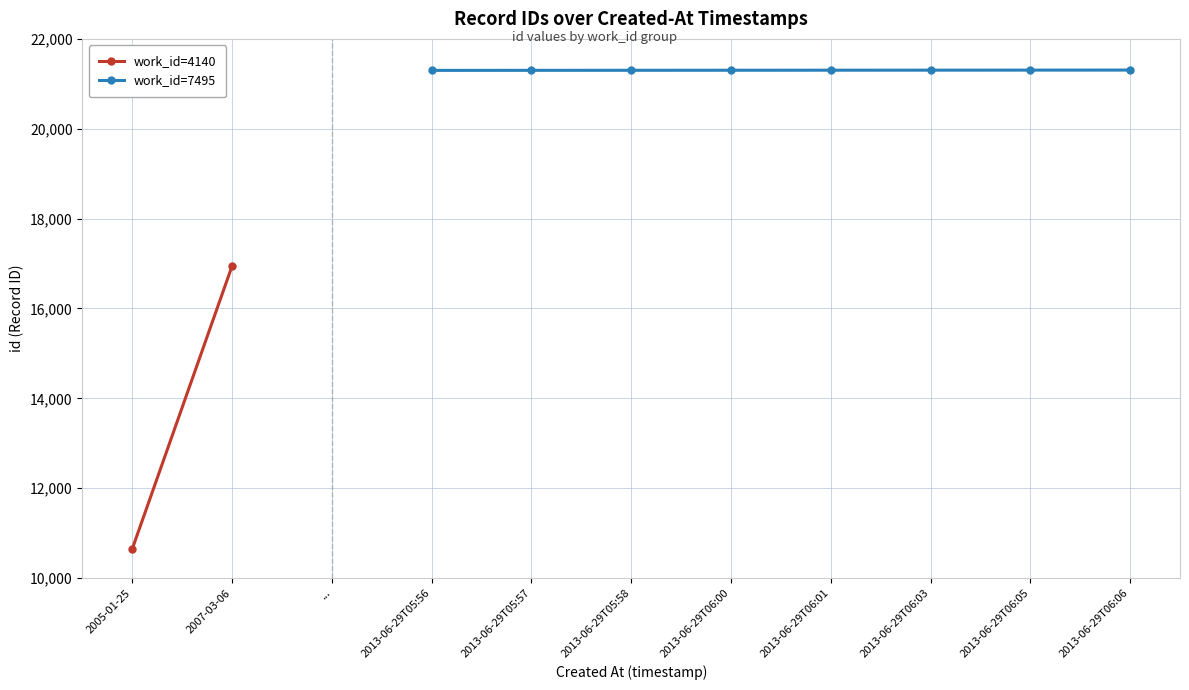

What is the maximum value for work_id=7495?

21306